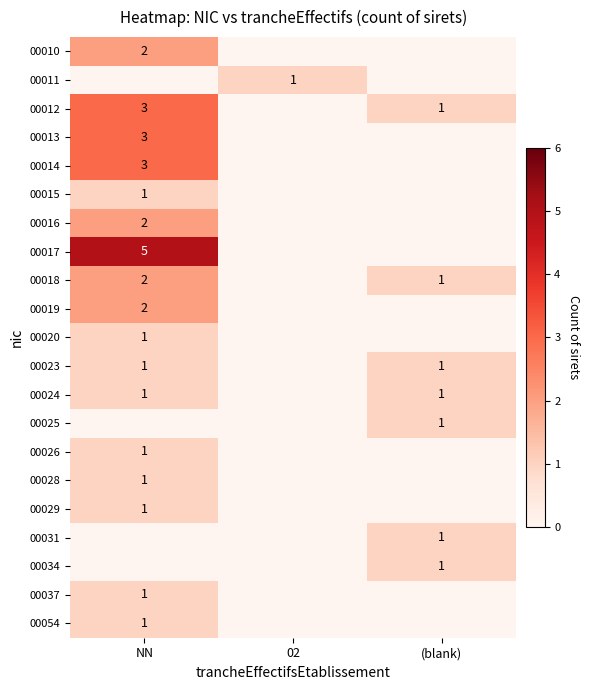

True or false: 00054 has a value of 1 at NN.

True